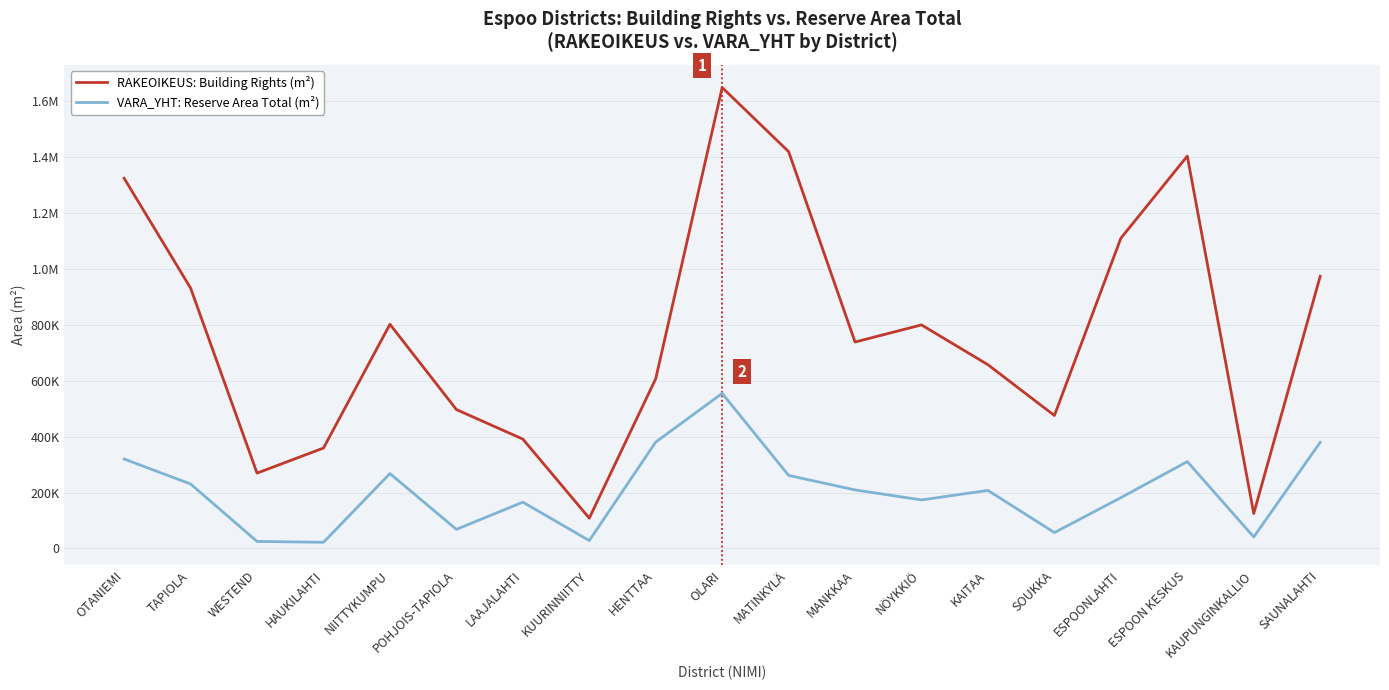

Reading left to right, extract all data points from this chart.

RAKEOIKEUS: Building Rights (m²): OTANIEMI=1324444	TAPIOLA=931556	WESTEND=269574	HAUKILAHTI=359270	NIITTYKUMPU=802065	POHJOIS-TAPIOLA=496949	LAAJALAHTI=391313	KUURINNIITTY=108365	HENTTAA=607358	OLARI=1649101	MATINKYLÄ=1419896	MANKKAA=738640	NÖYKKIÖ=799864	KAITAA=657297	SOUKKA=475752	ESPOONLAHTI=1109978	ESPOON KESKUS=1403958	KAUPUNGINKALLIO=125102	SAUNALAHTI=973805
VARA_YHT: Reserve Area Total (m²): OTANIEMI=320012	TAPIOLA=230623	WESTEND=25170	HAUKILAHTI=22012	NIITTYKUMPU=267921	POHJOIS-TAPIOLA=68307	LAAJALAHTI=165648	KUURINNIITTY=28173	HENTTAA=380713	OLARI=554825	MATINKYLÄ=261336	MANKKAA=209362	NÖYKKIÖ=173642	KAITAA=207643	SOUKKA=56850	ESPOONLAHTI=181725	ESPOON KESKUS=310758	KAUPUNGINKALLIO=40987	SAUNALAHTI=379788